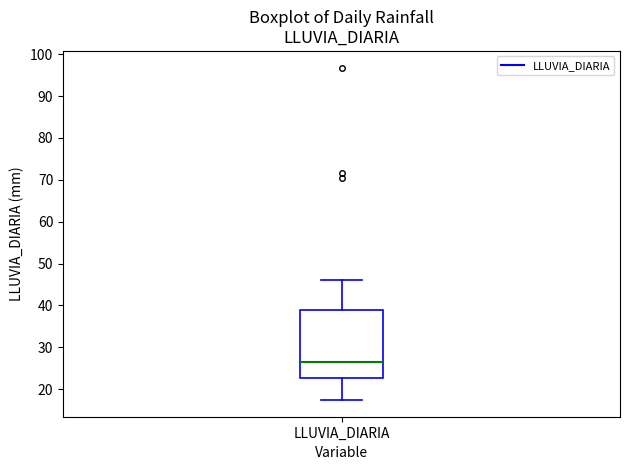

Transcribe this box plot: give where the median line is, the range the box spans, and where the two whiskers end, as read against the y-axis. The values are not printed on the chart, so give them approximately, as read against the axis.

median 27, box 23 to 39, whiskers 17 to 46